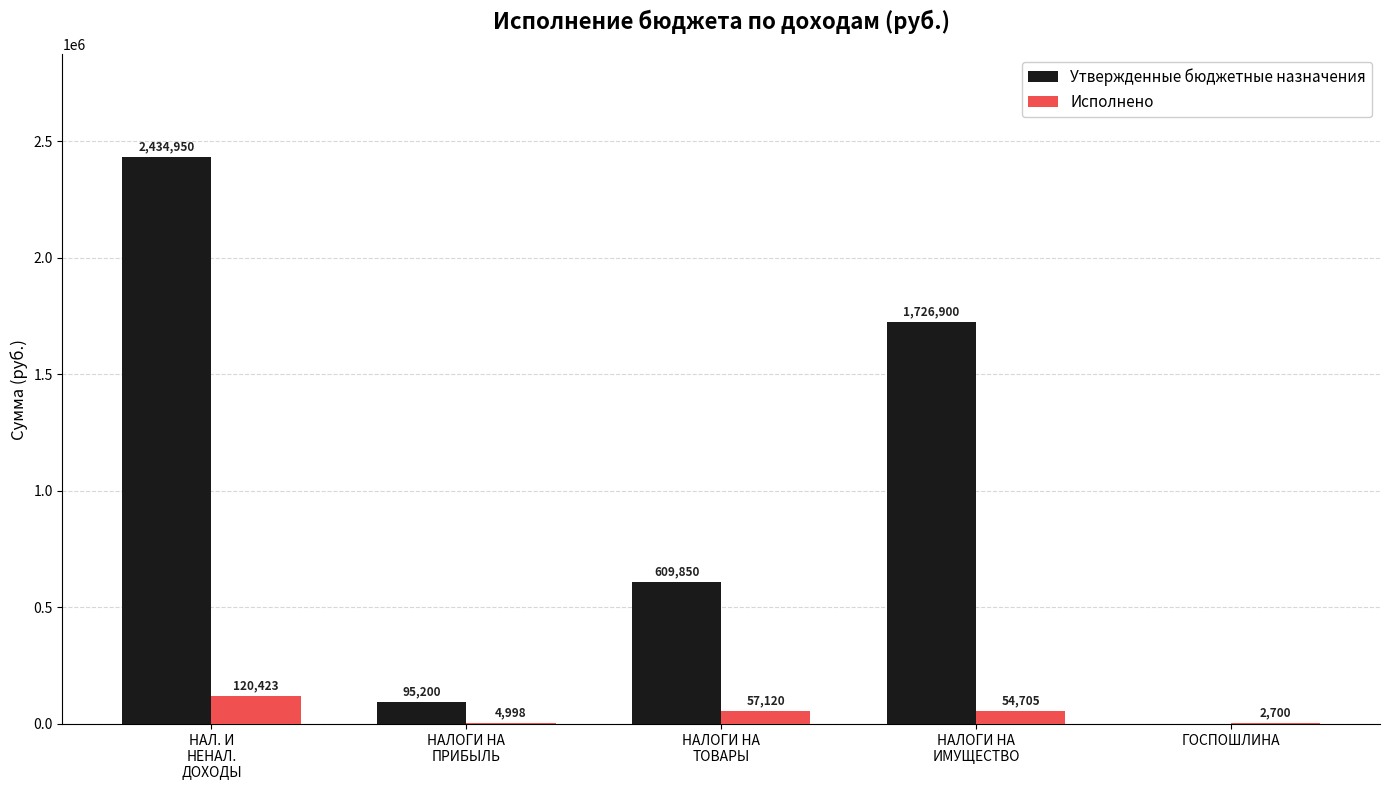

What is the greatest value displayed?

2434950.0